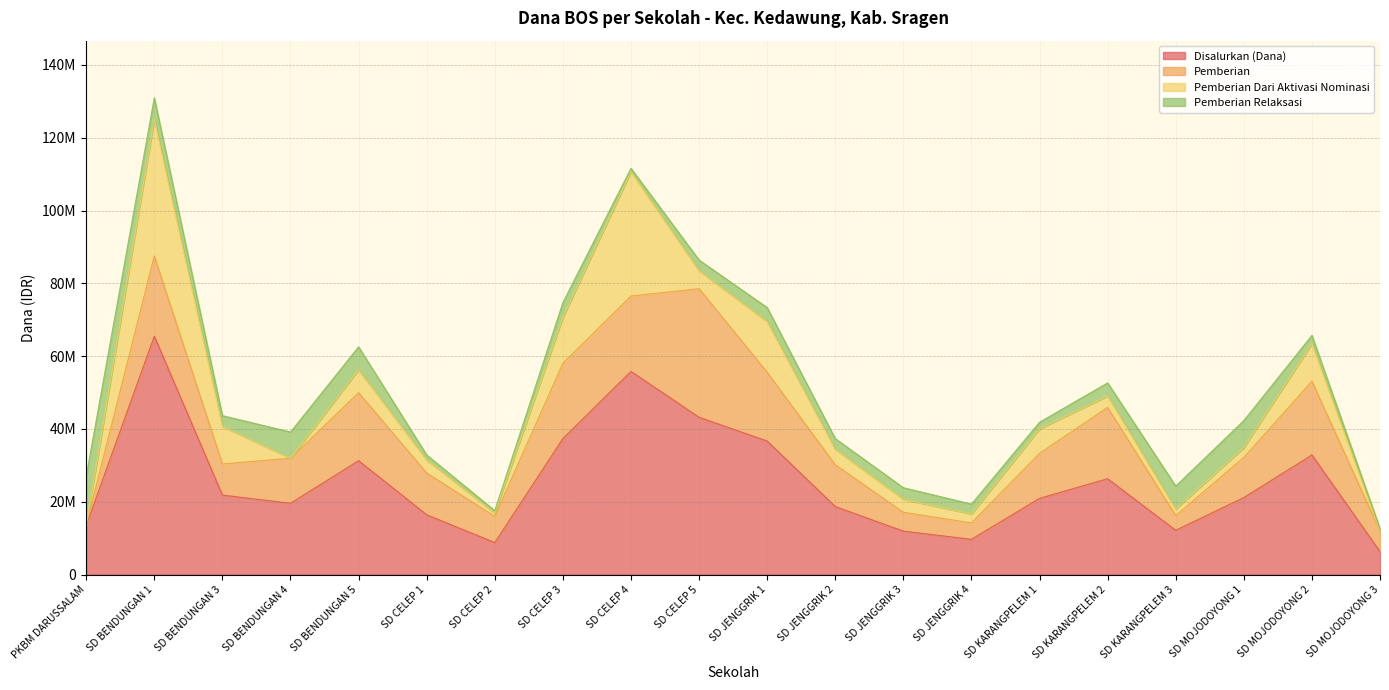

What is the label of the 9th point from the right?

SD JENGGRIK 2